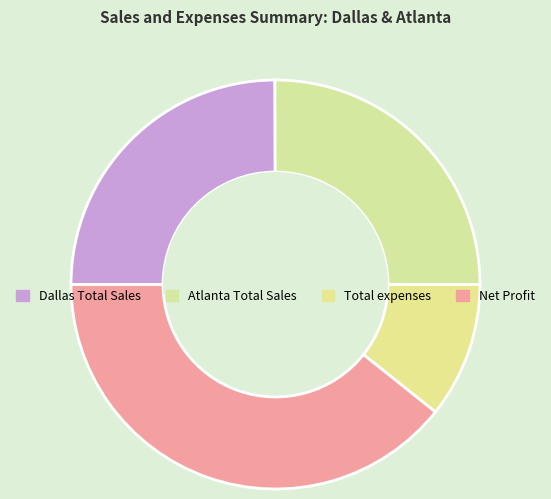

How many slices are in this pie chart?

4